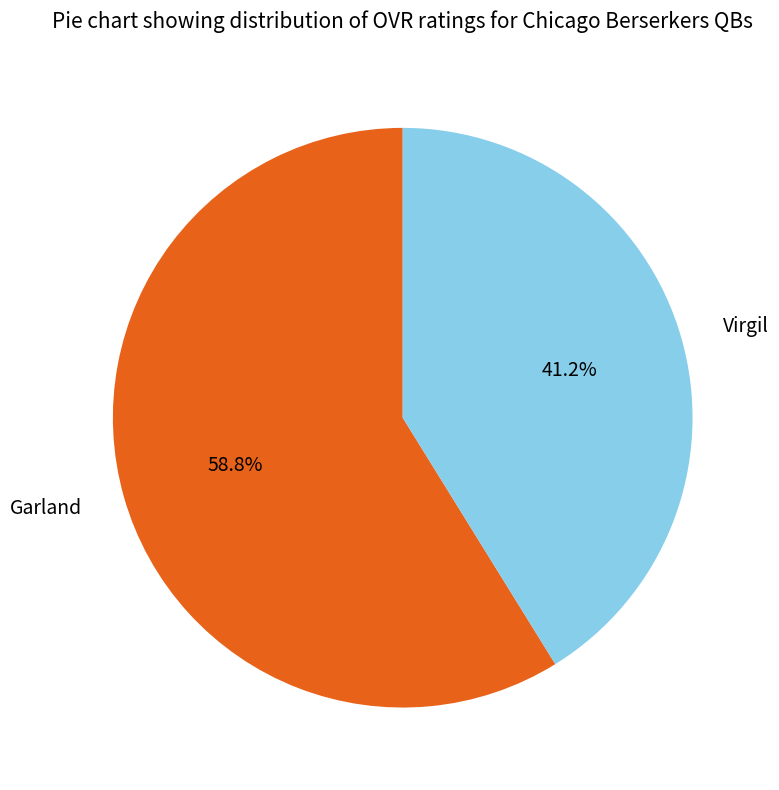

Rank the categories by value from lowest to highest.

Virgil, Garland